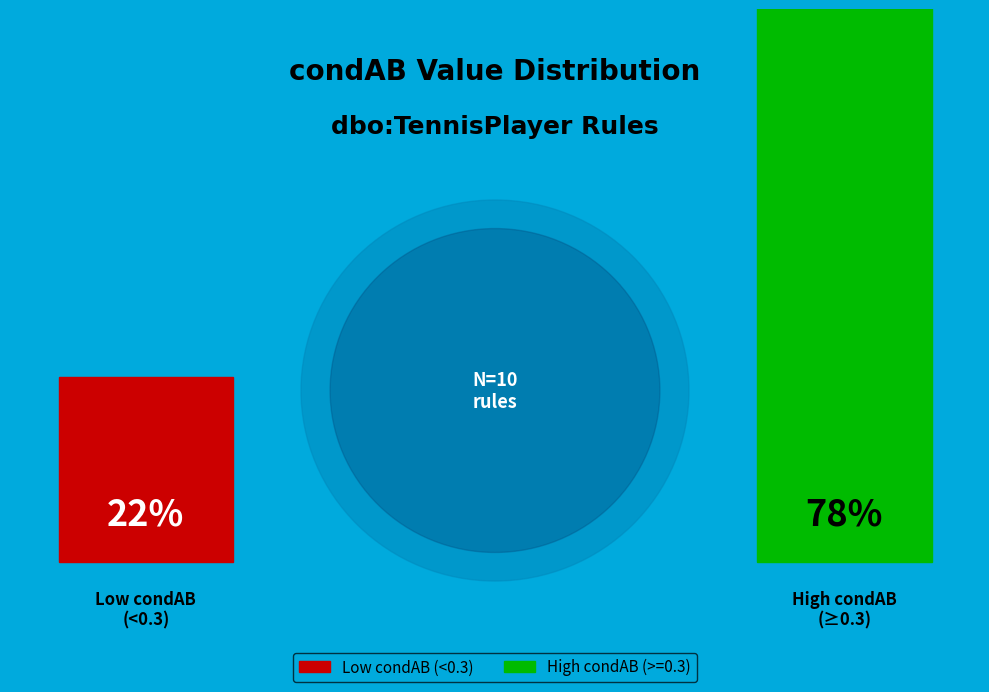

Is it true that s=>Chinese is 9% of the pie?

False